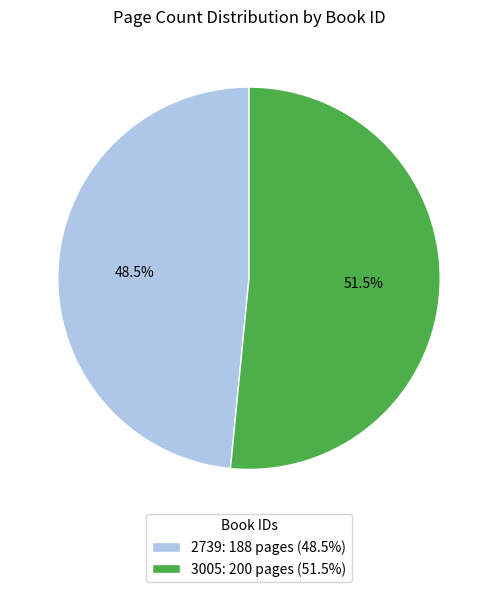

Does 2739: 188 pages (48.5%) account for over 50% of the chart?

No